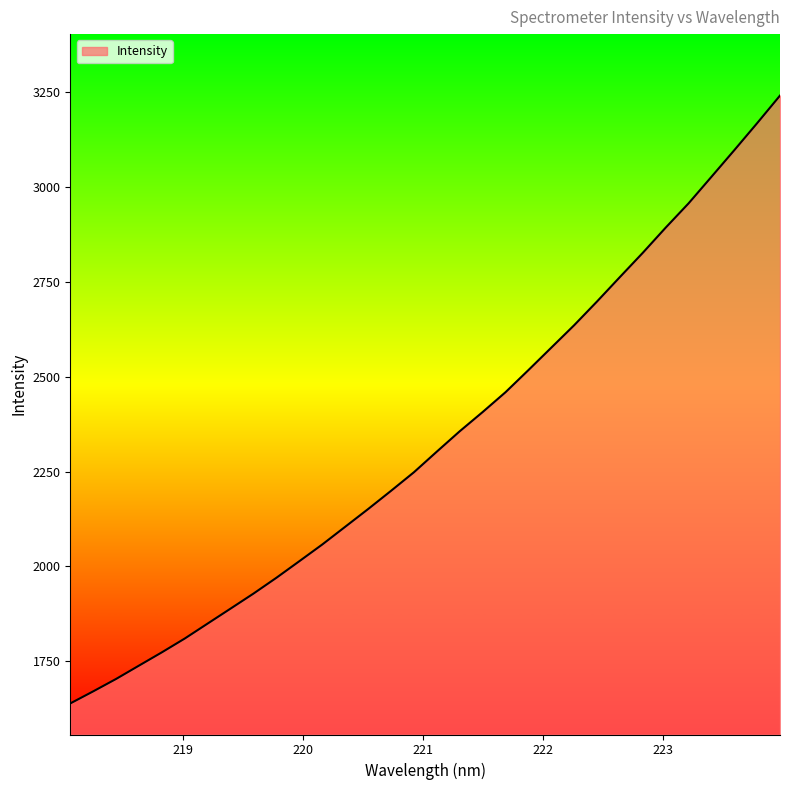

What is the maximum value shown in the chart?

3241.8